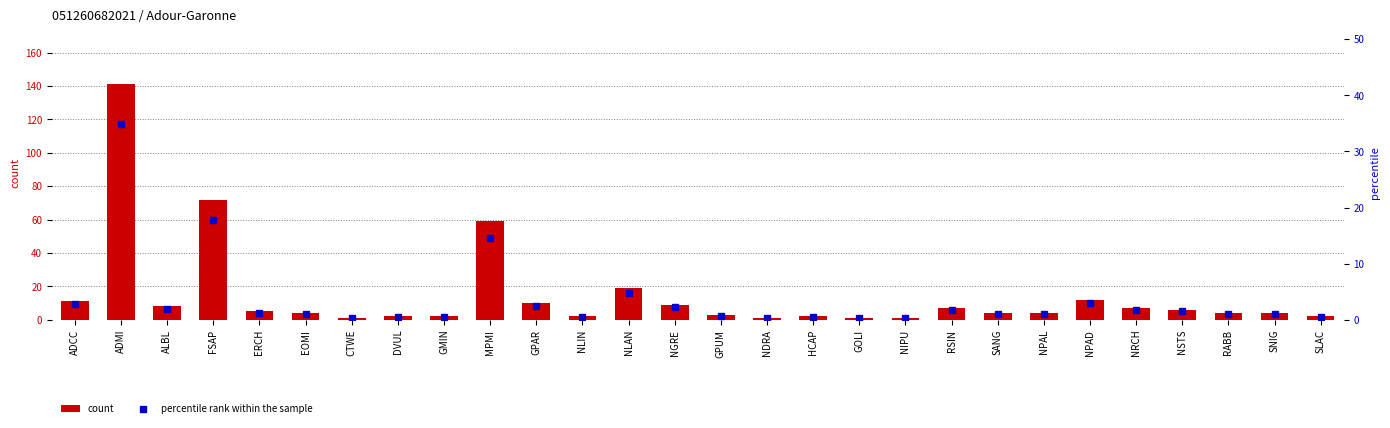

True or false: percentile rank within the sample has a value of 1.6 at NPAL.

False